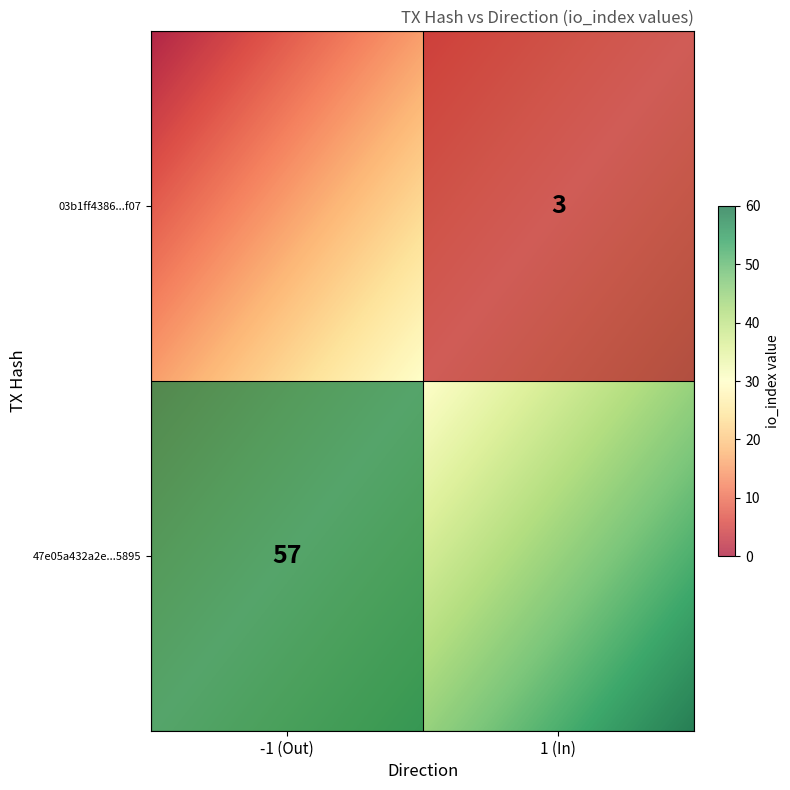

List the series in order of their peak value, lowest first.

03b1ff4386d862ac4e358684f6f15cd55a44f07, 47e05a432a2e515da91172007294b721d1c5895